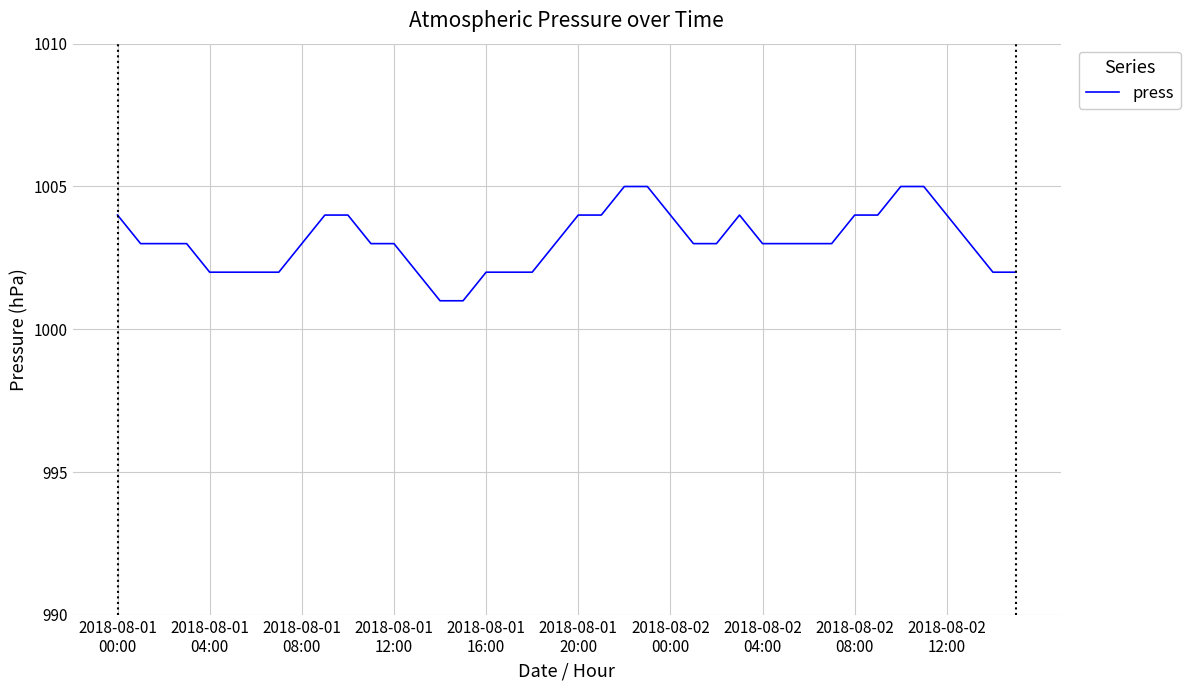

What is the smallest value displayed?

1001